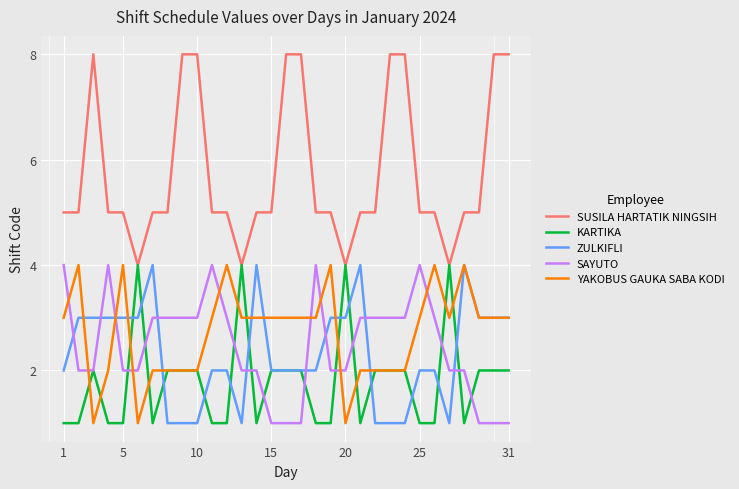

Which series has the widest spread of values?

SUSILA HARTATIK NINGSIH